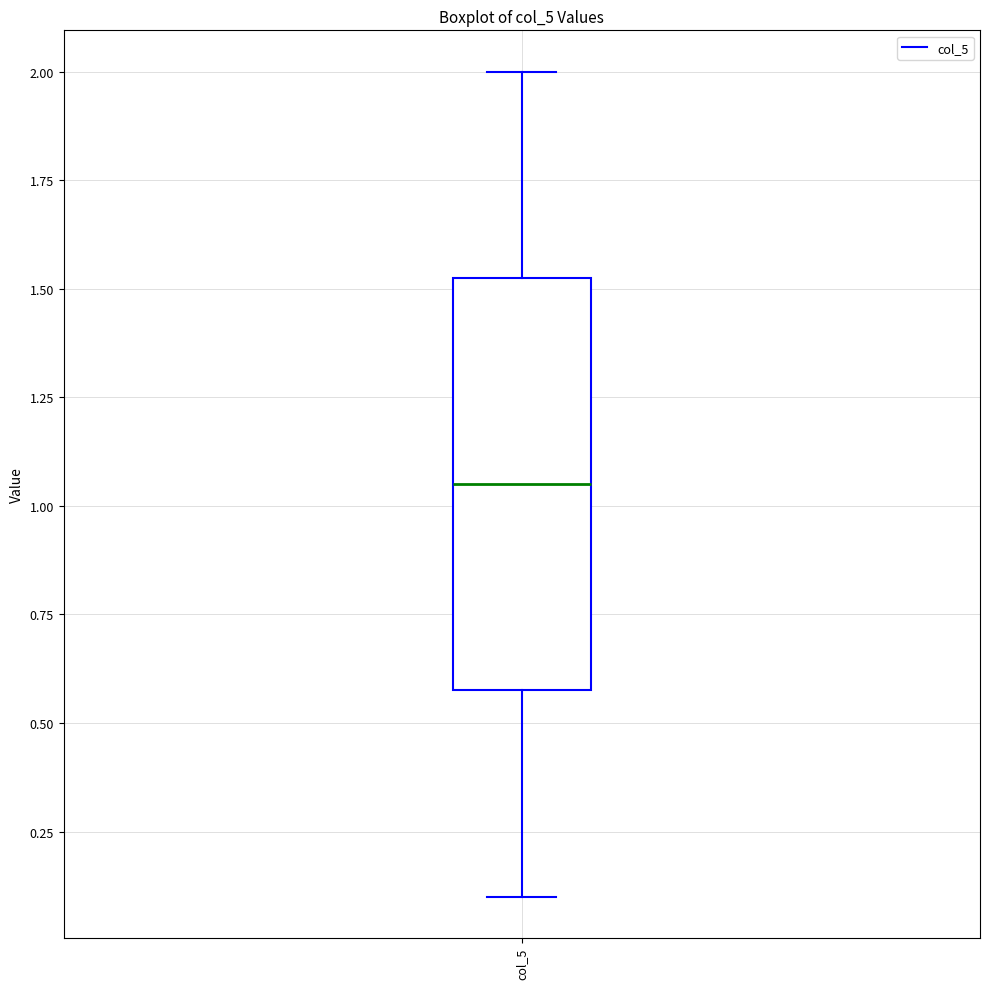

Transcribe this box plot: give where the median line is, the range the box spans, and where the two whiskers end, as read against the y-axis. The values are not printed on the chart, so give them approximately, as read against the axis.

median 1.05, box 0.60 to 1.55, whiskers 0.10 to 2.00